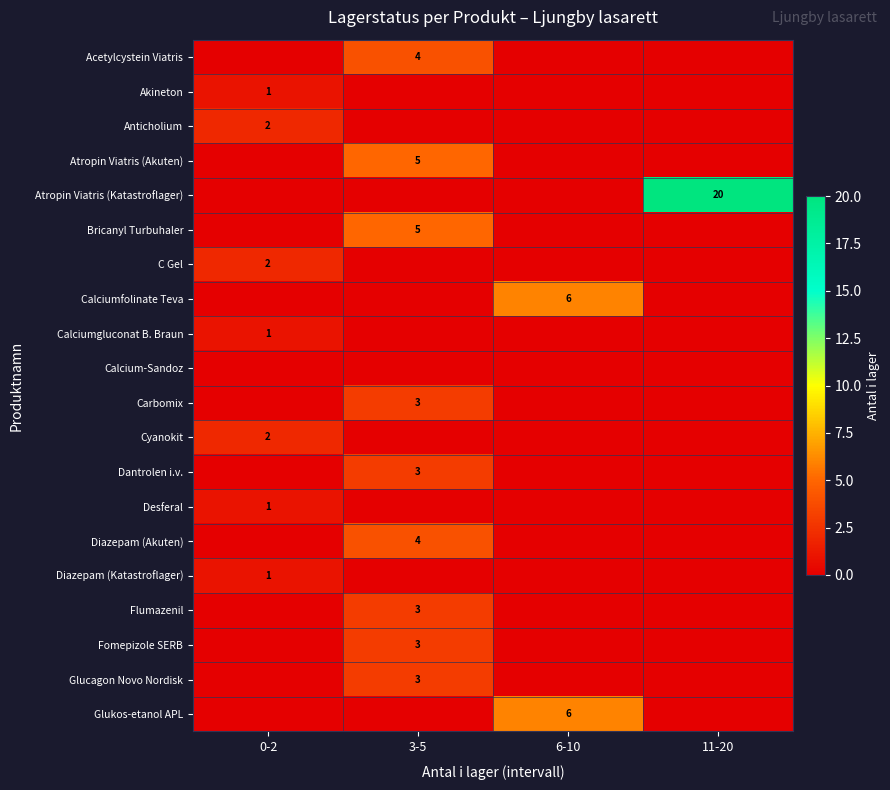

Count the number of categories in the chart.

4